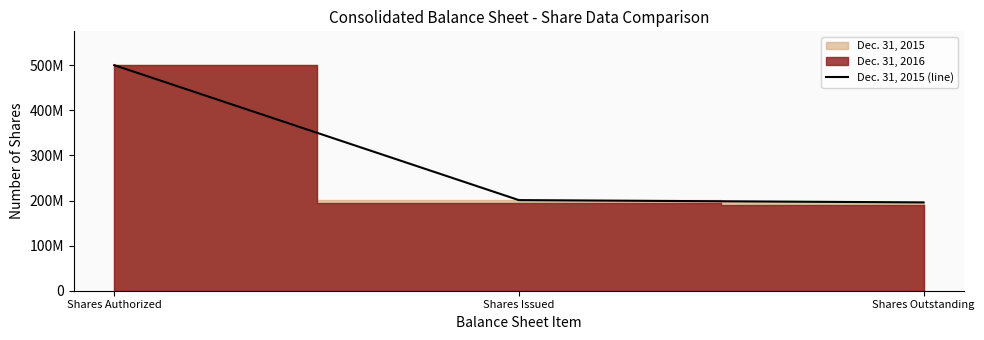

What is the value of the 3rd point from the left?

195772876